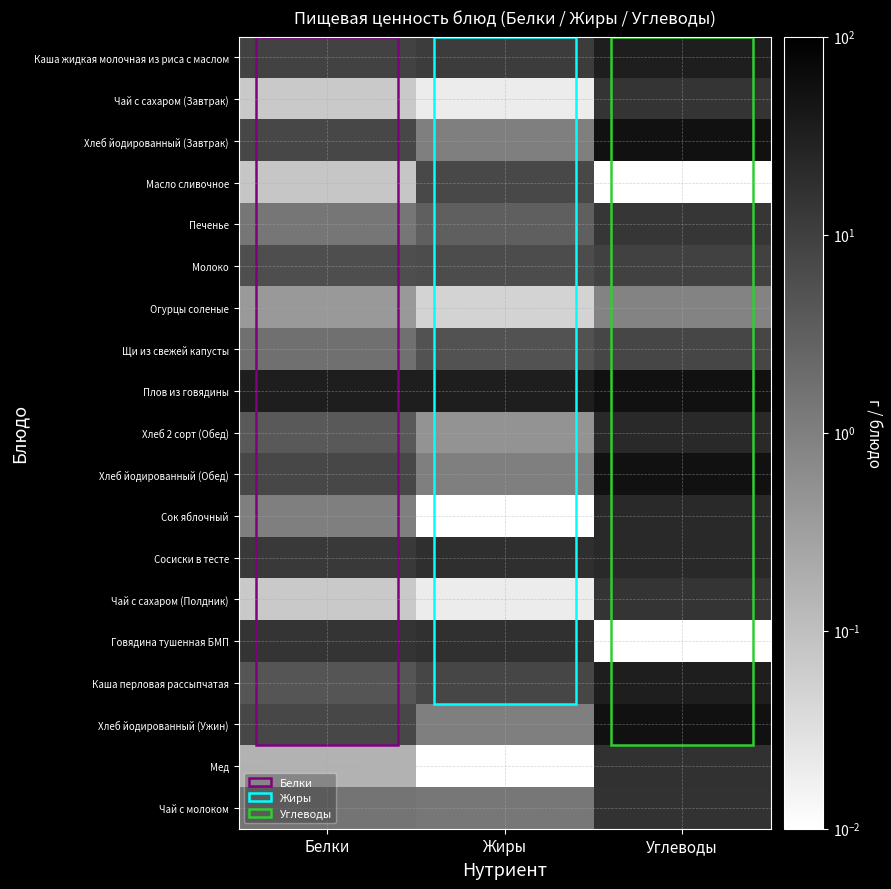

Between Белки and Жиры, which is larger?

Жиры